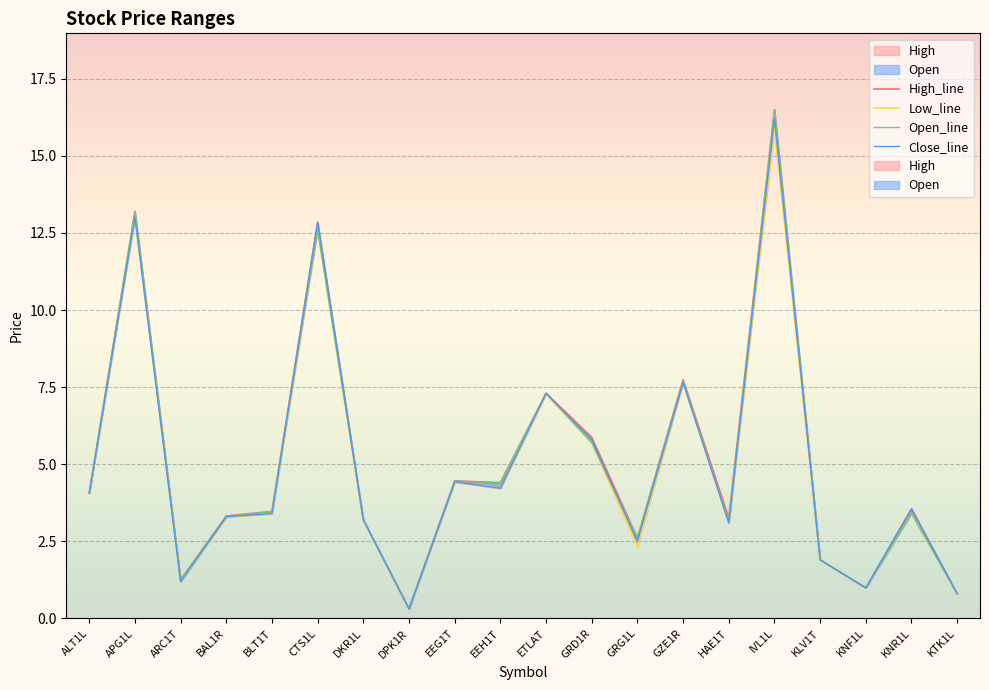

What is the average value of the High_line series?

5.1